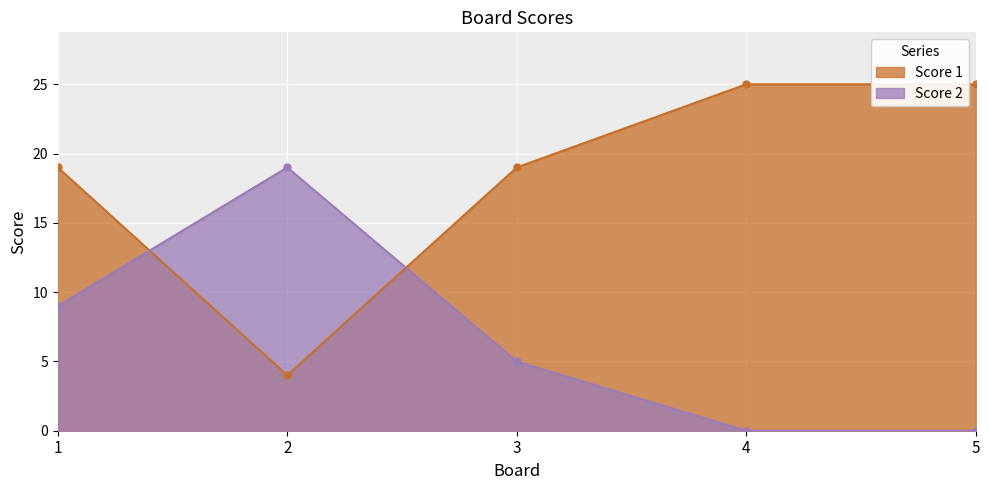

What is the difference between the Score 1 values at 2 and 4?

21